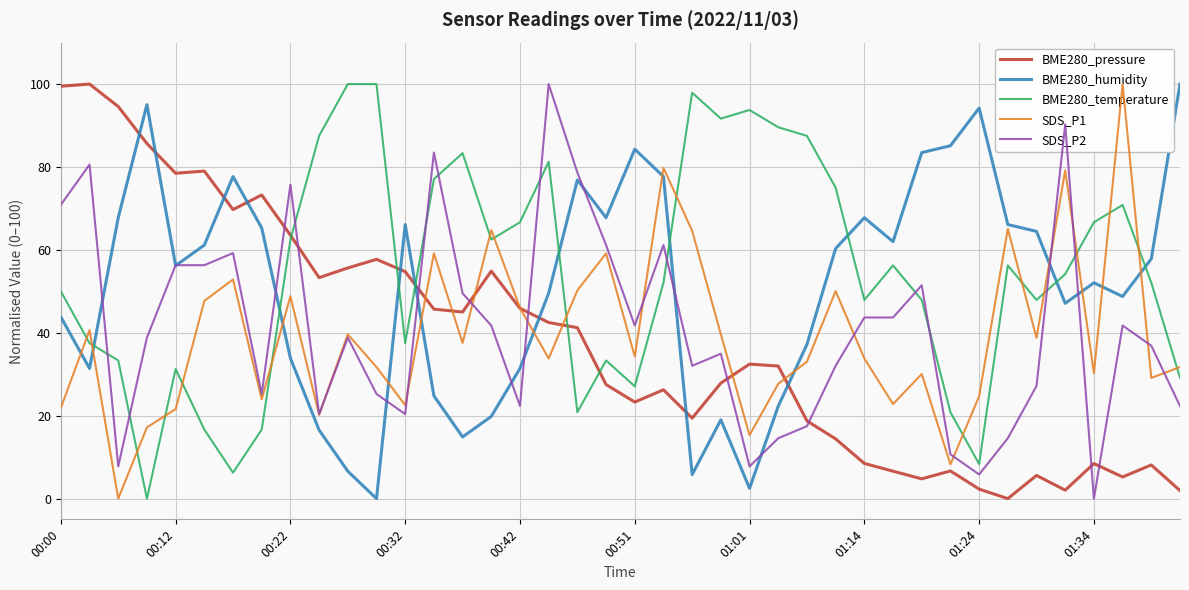

Which series has the largest total across all categories?

BME280_temperature